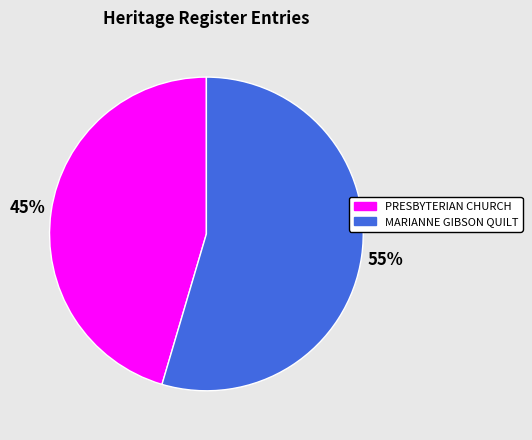

Is there any slice that represents more than half of the pie?

Yes